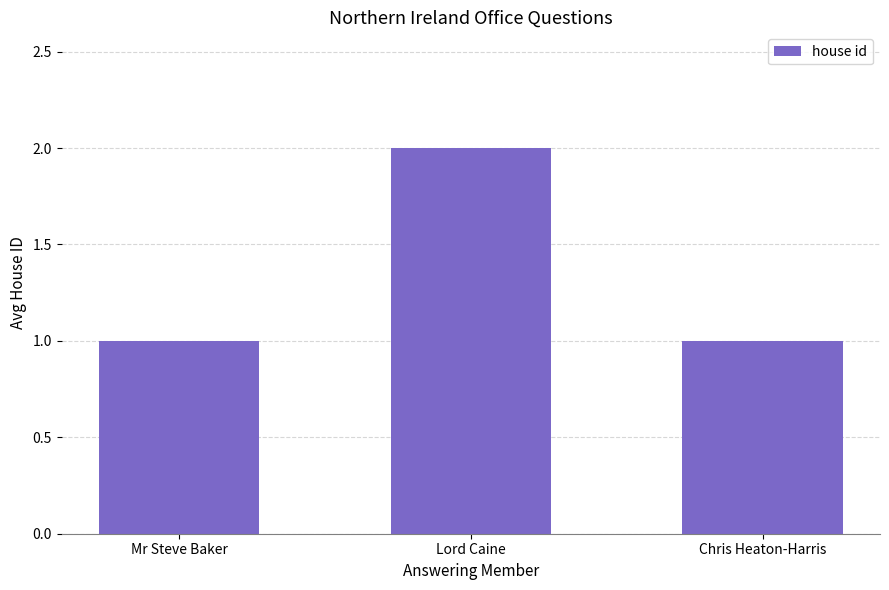

What is the sum of all values?

4